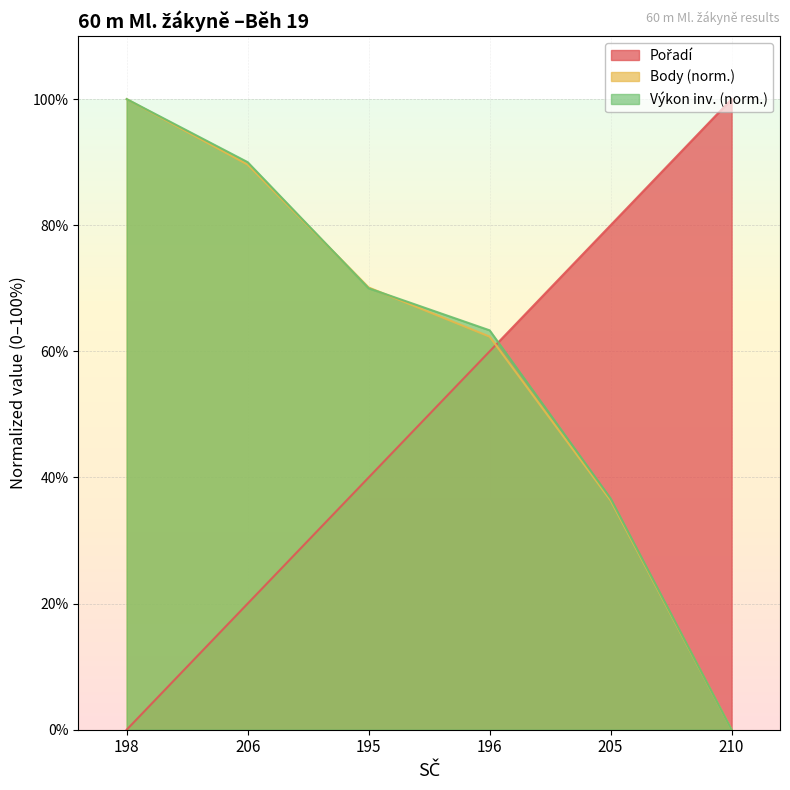

How many lines are shown in the chart?

3